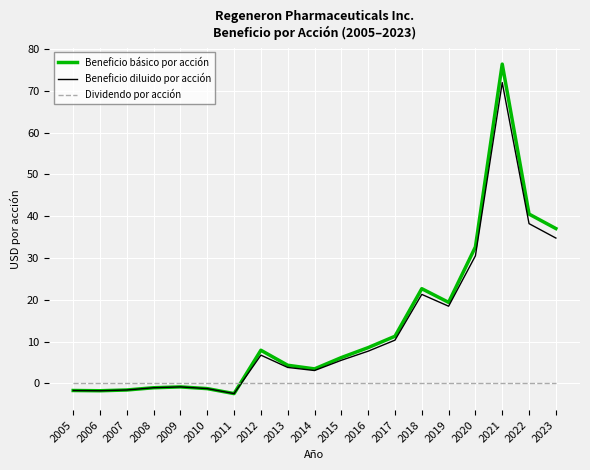

After their last crossing, which series has the higher values: Beneficio diluido por acción or Dividendo por acción?

Beneficio diluido por acción